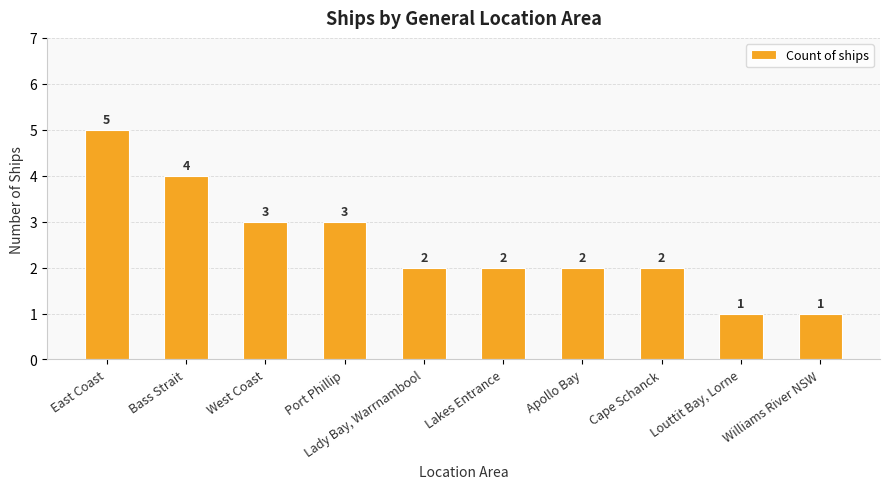

What is the difference between the second highest and second lowest values?

3